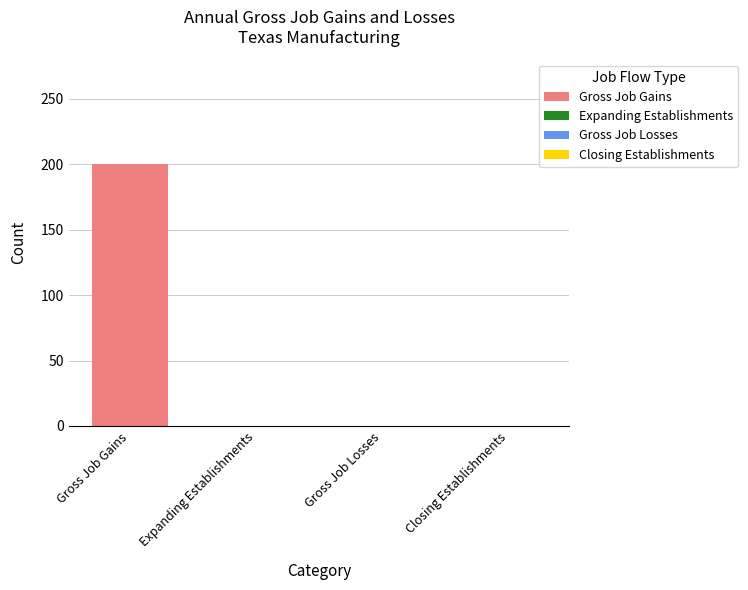

What are all the series names shown in the legend?

Gross Job Gains, Expanding Establishments, Gross Job Losses, Closing Establishments